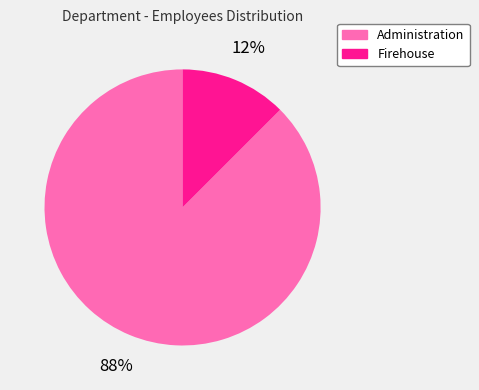

Combined, do Administration and Firehouse account for over 50%?

Yes